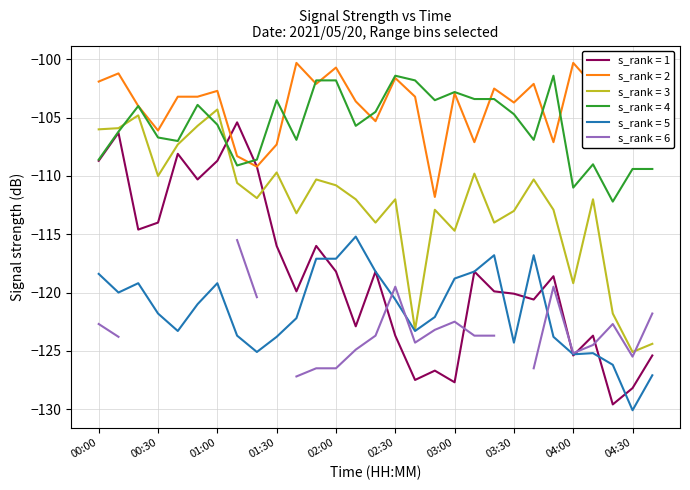

What is the label of the 29th point from the left?

04:40